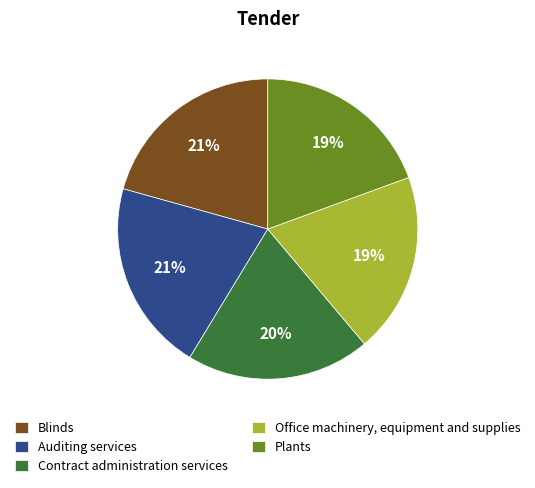

Does Auditing services represent more than half of the total?

No